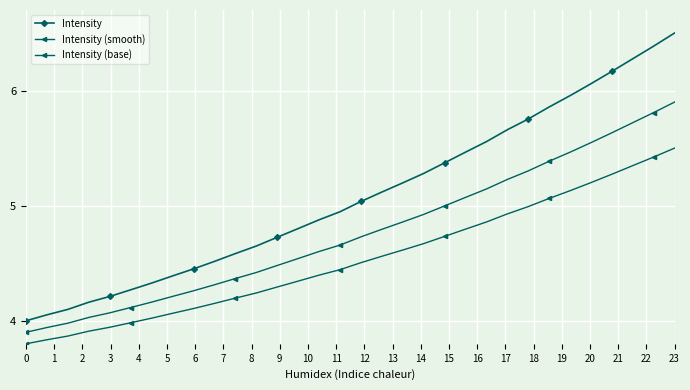

Which series has the largest range (max minus min)?

Intensity